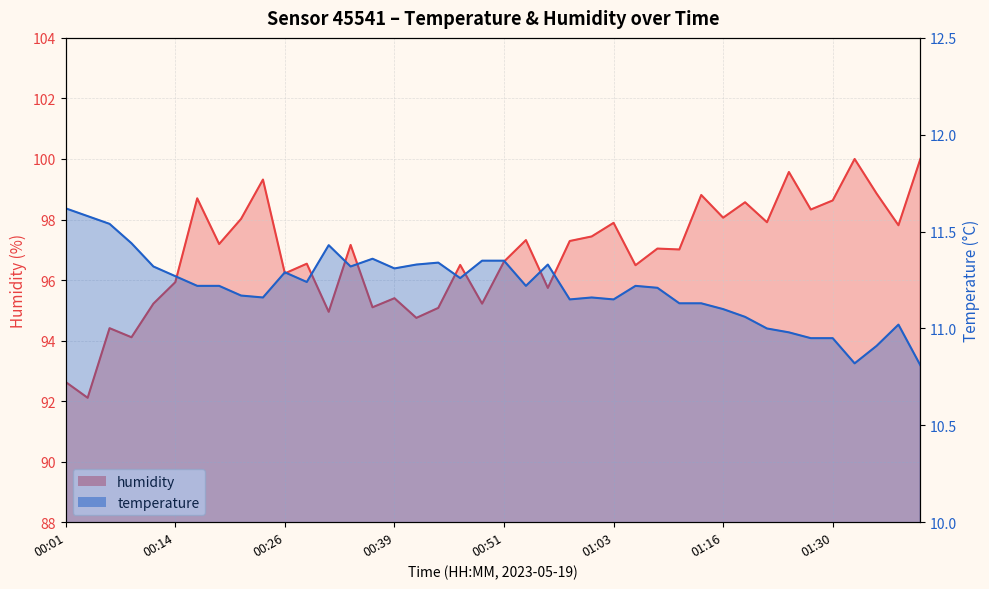

Does the chart display data point markers on the line(s)?

No